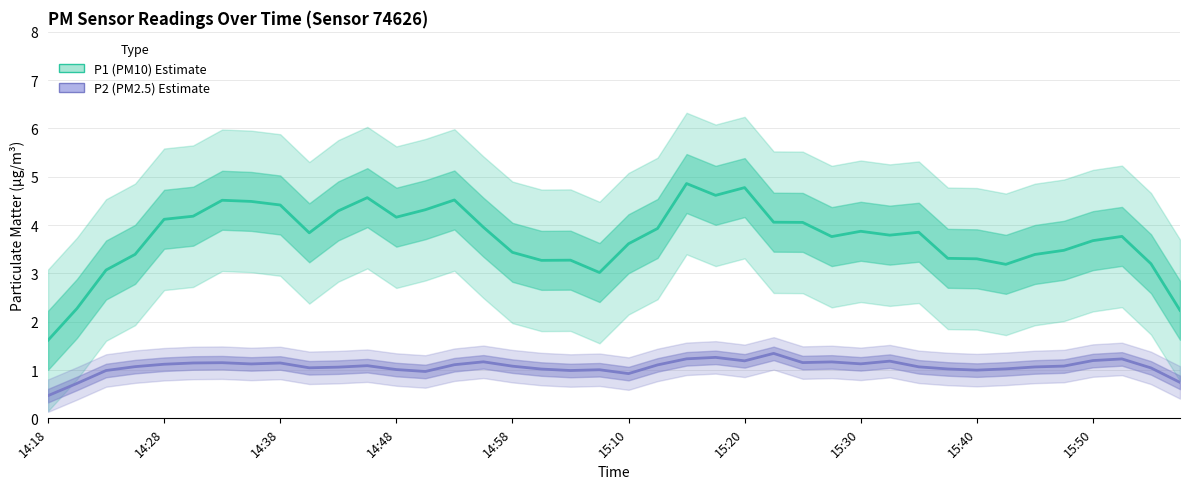

Which has a higher value, 30 or 12?

12